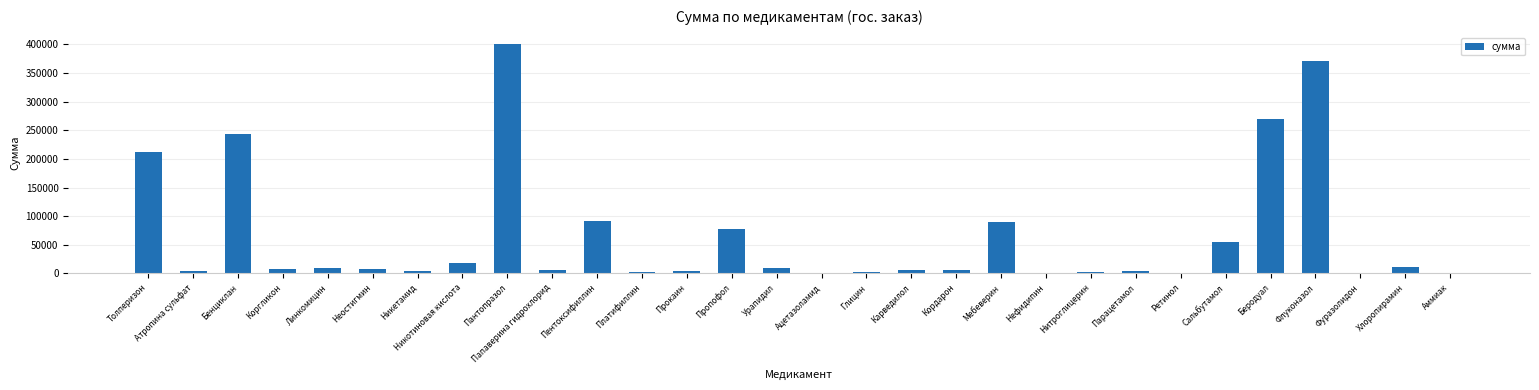

Which has a higher value, Глицин or Пантопразол?

Пантопразол